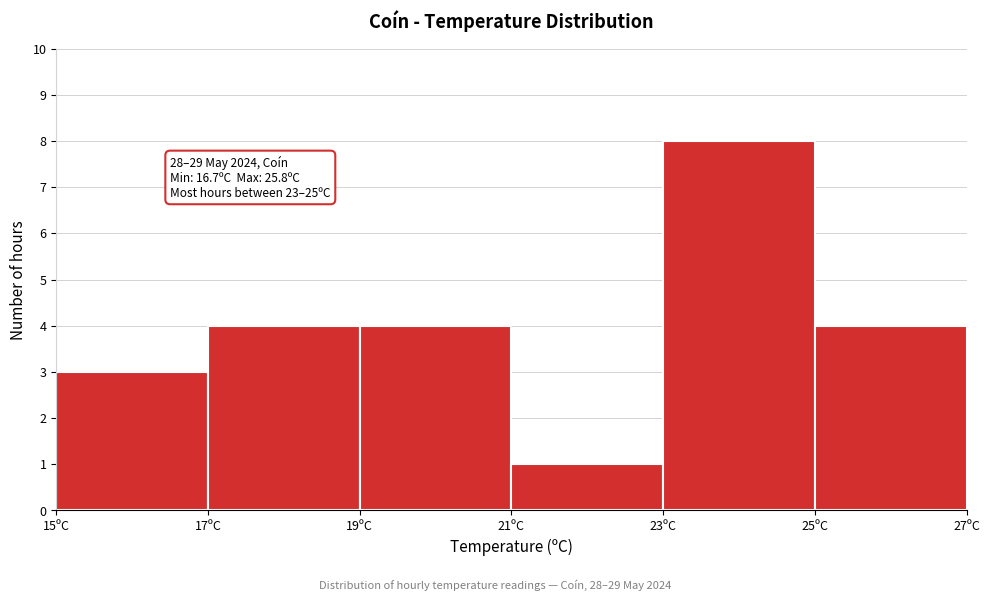

Which range on the x-axis has the tallest bar?

23 to 25